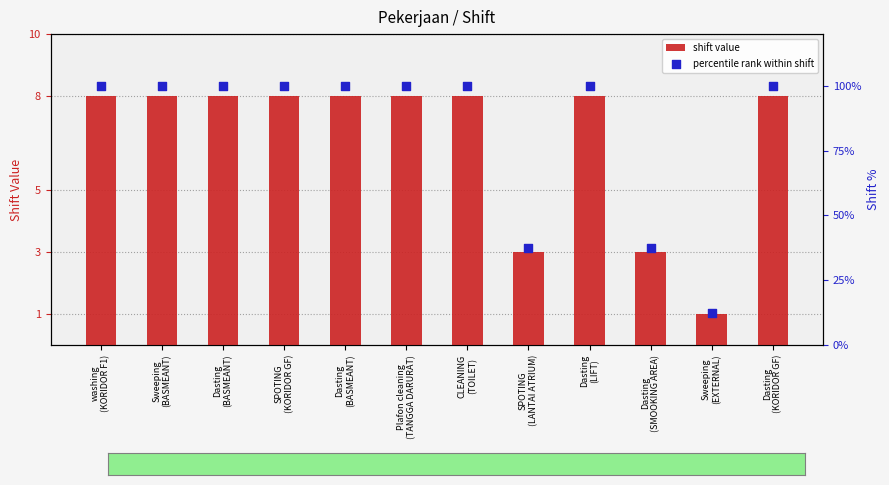

What are all the series names shown in the legend?

shift value, percentile rank within shift